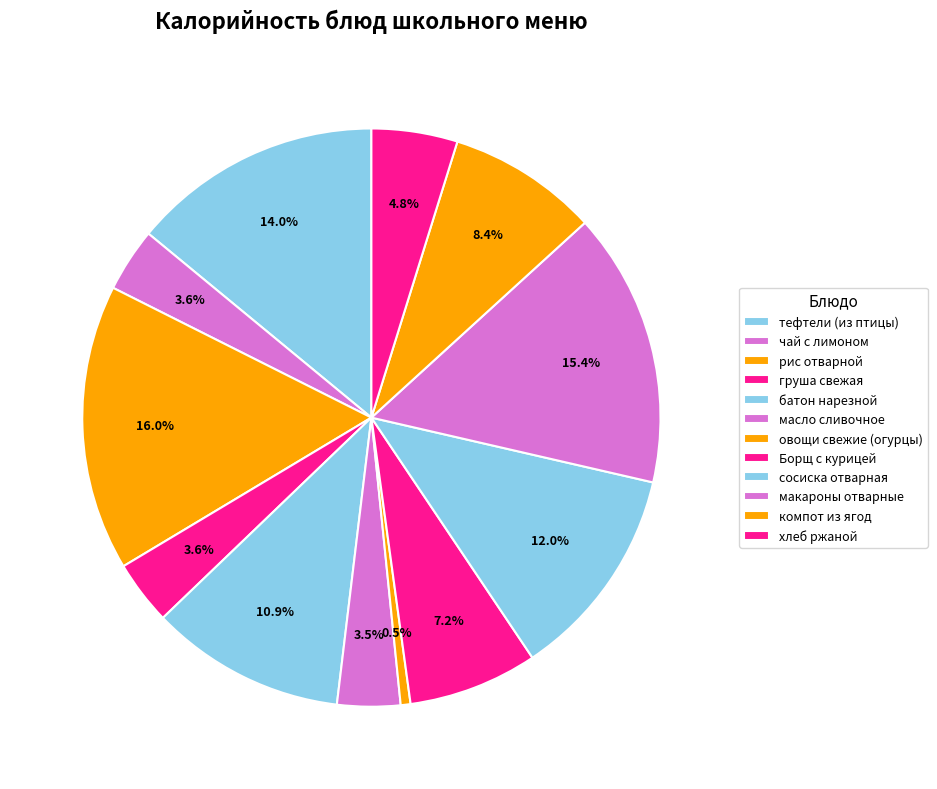

How many slices are in this pie chart?

12